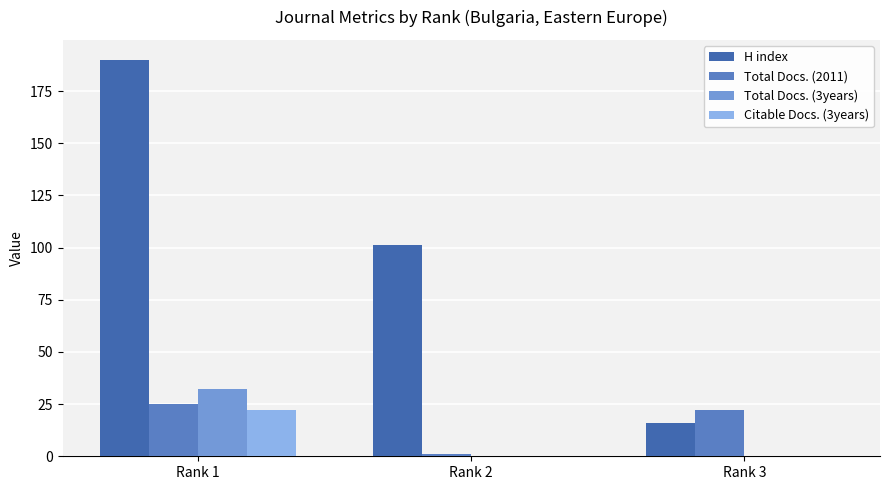

What is the highest value of the Total Docs. (2011) series?

25